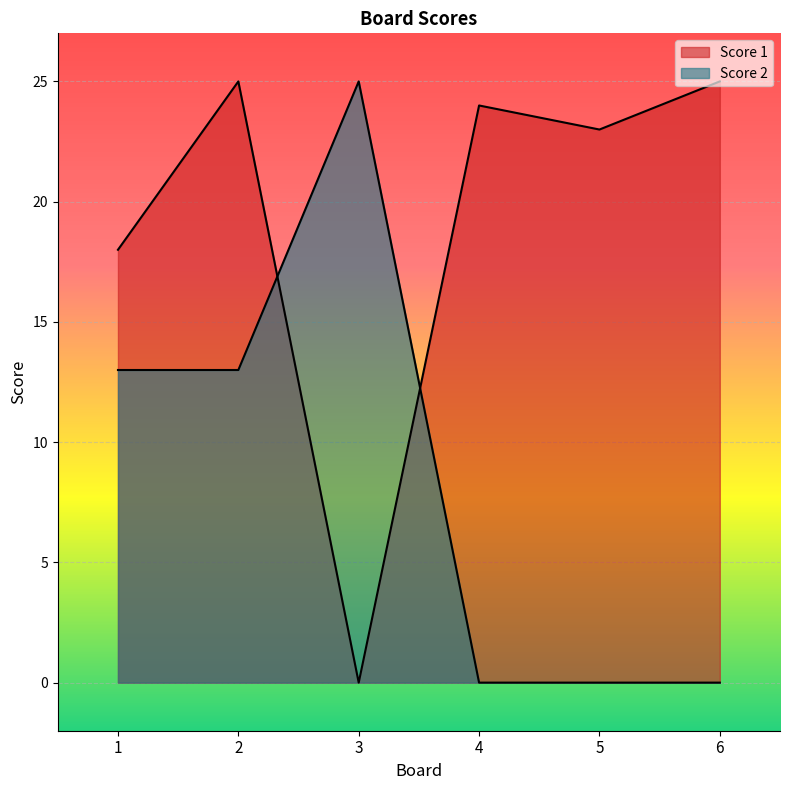

The Score 2 series shows -12 at 6. True or false?

False